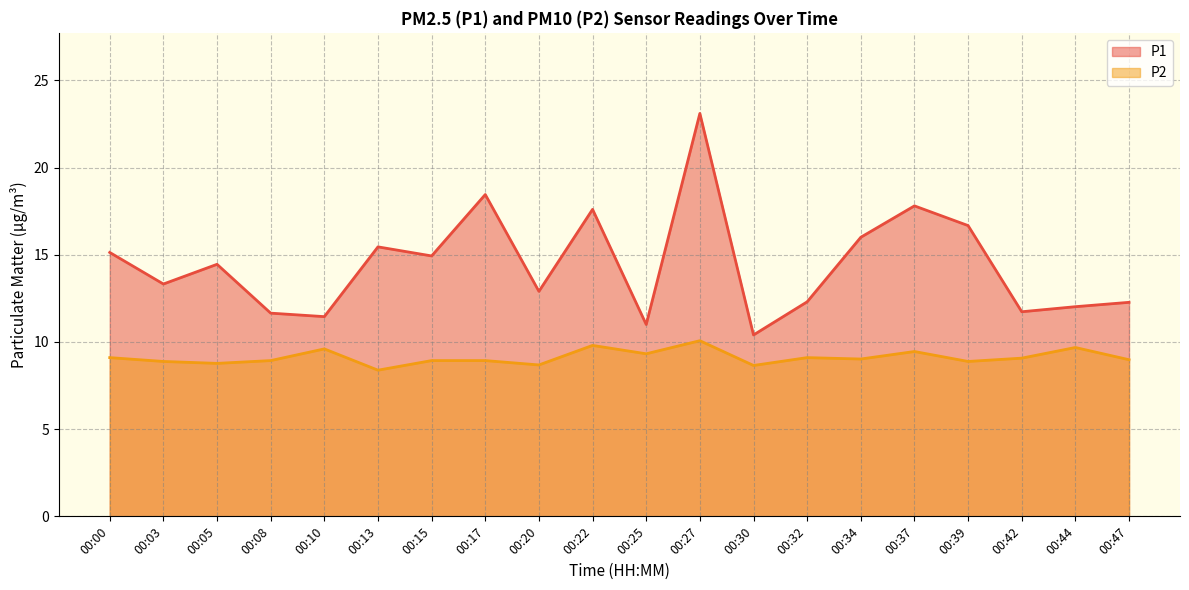

What are all the series names shown in the legend?

P1, P2